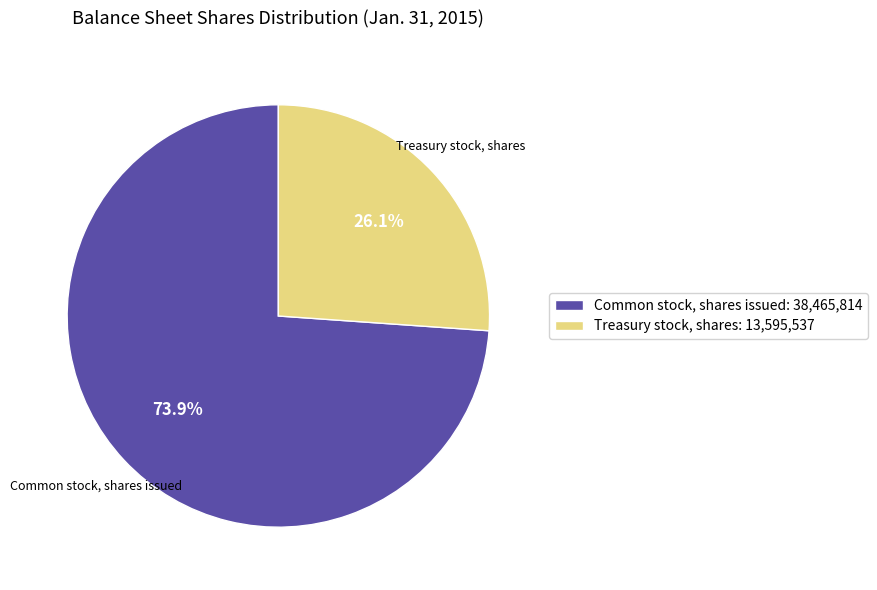

What is the ratio of the value at Common stock, shares issued to the value at Treasury stock, shares?

2.8